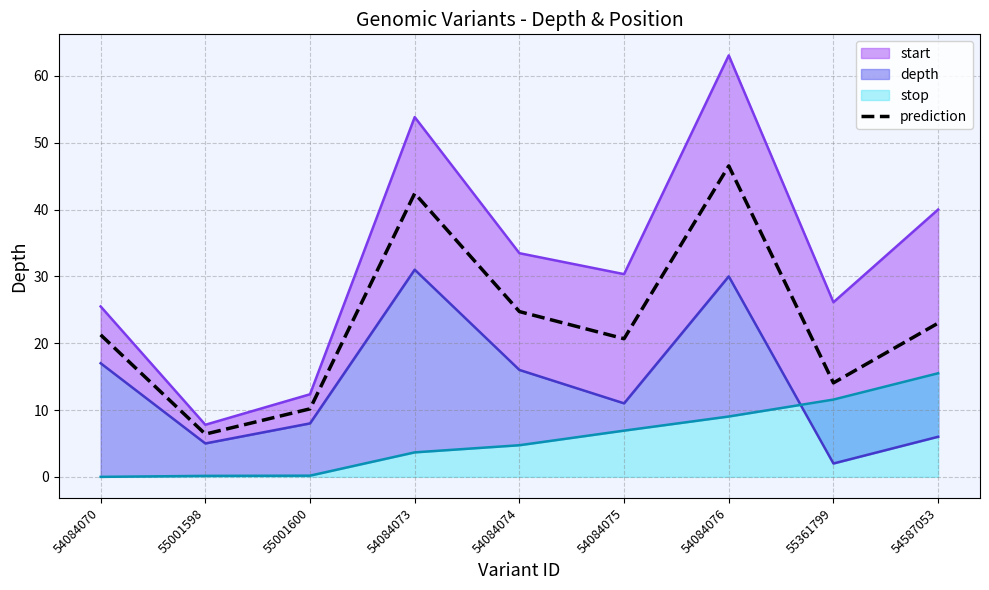

The chart shows a value of 4.1 at 55001600. True or false?

False